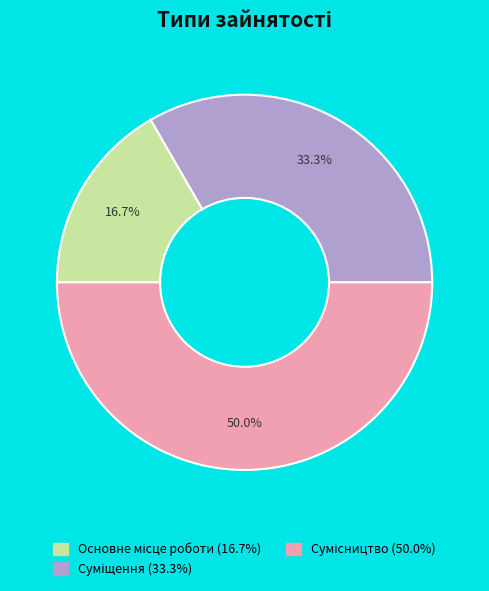

To the nearest percent, what is the difference between the Суміщення and Сумісництво slice percentages?

17%